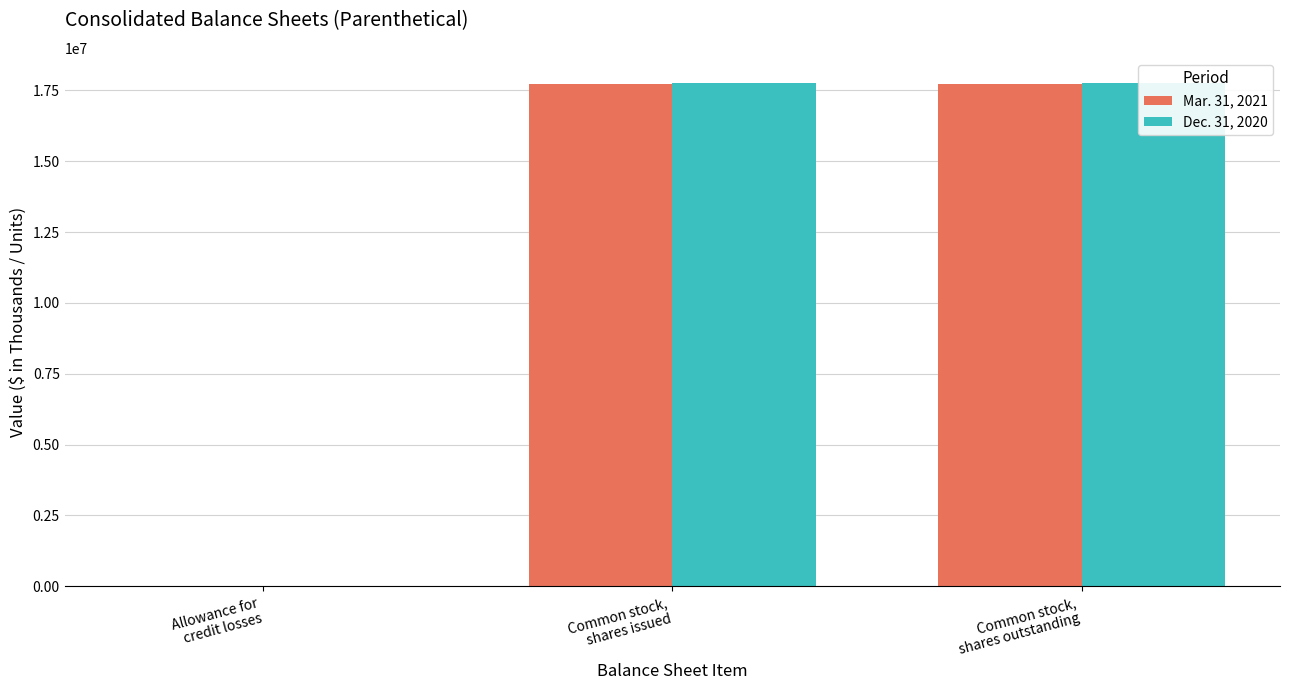

Which series has the widest spread of values?

Dec. 31, 2020